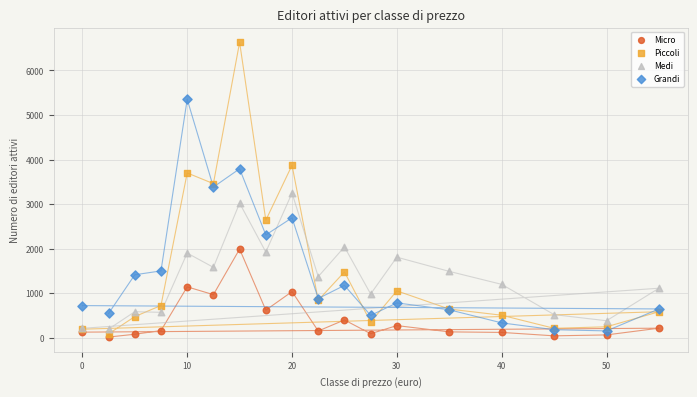

What are all the series names shown in the legend?

Micro, Piccoli, Medi, Grandi